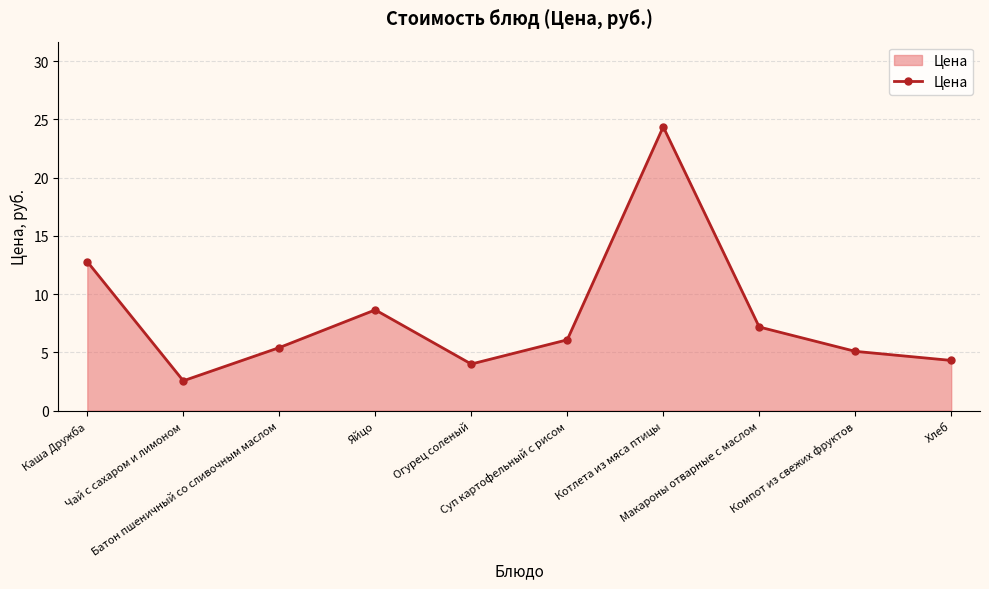

What is the difference between the maximum and second lowest values?

20.4